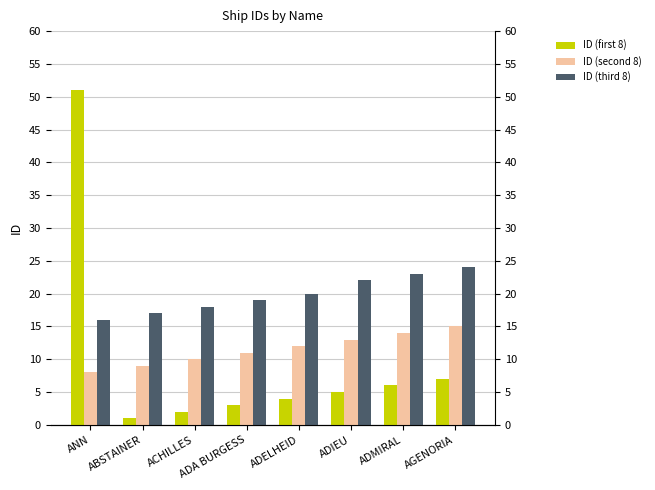

What is the label of the 3rd bar from the left?

ACHILLES